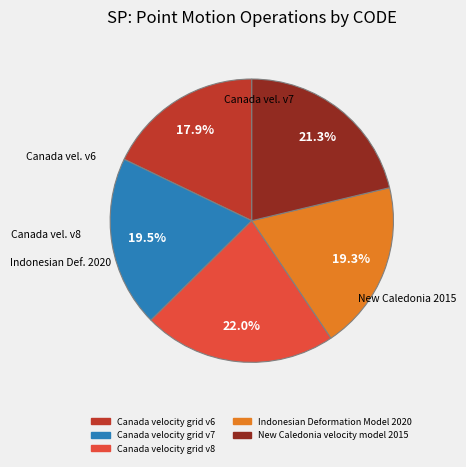

Which slice is the largest?

Canada velocity grid v8